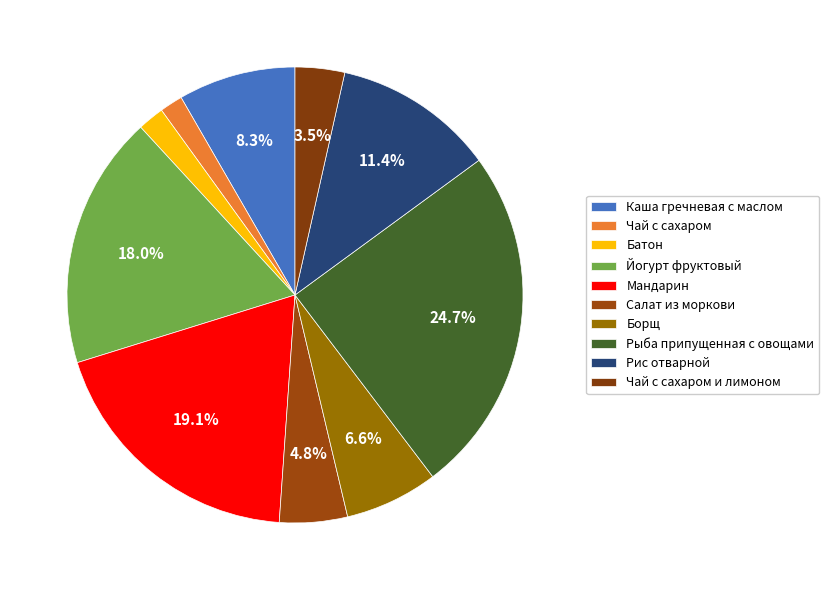

How many segments does this pie chart have?

10